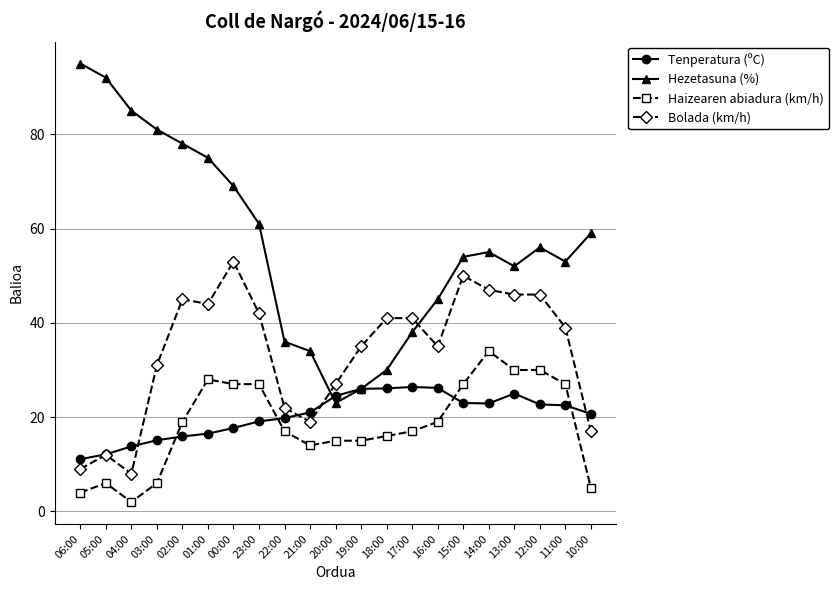

Does the chart have visible grid lines?

Yes